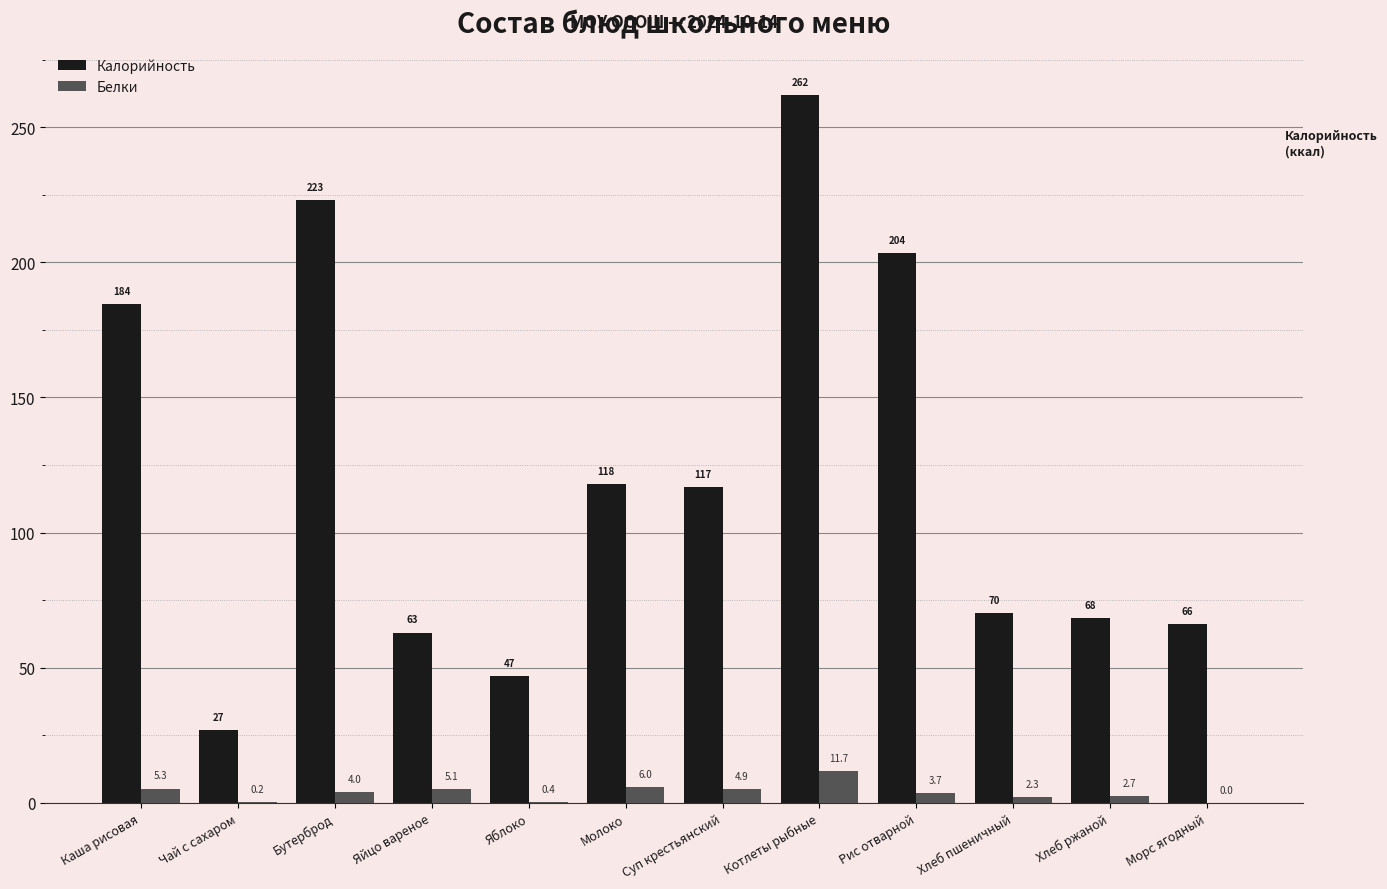

Which series changed the most between Молоко and Рис отварной?

Калорийность